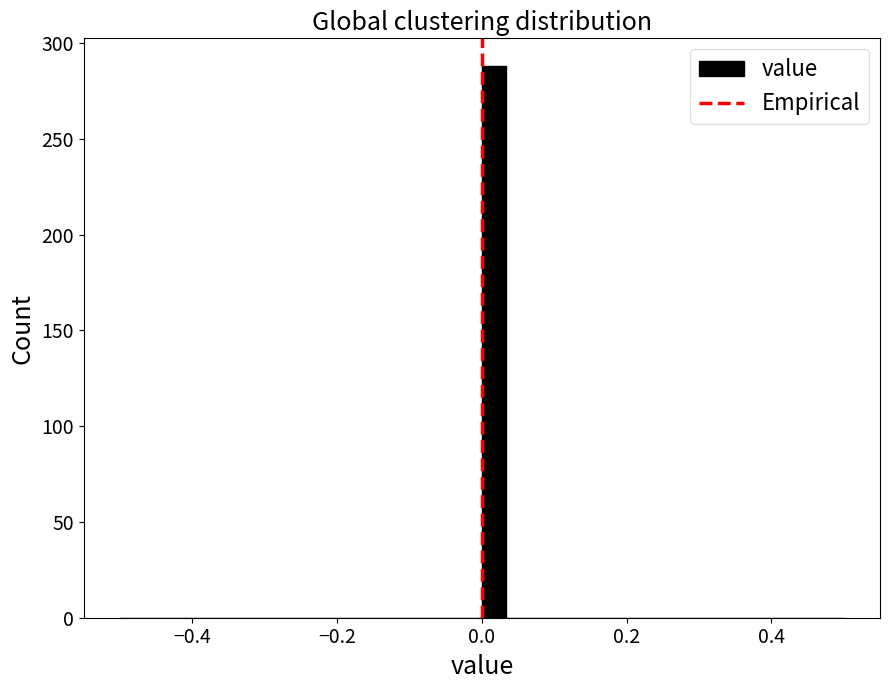

Read against the x-axis, roughly where is the centre of the tallest bar?

0.02